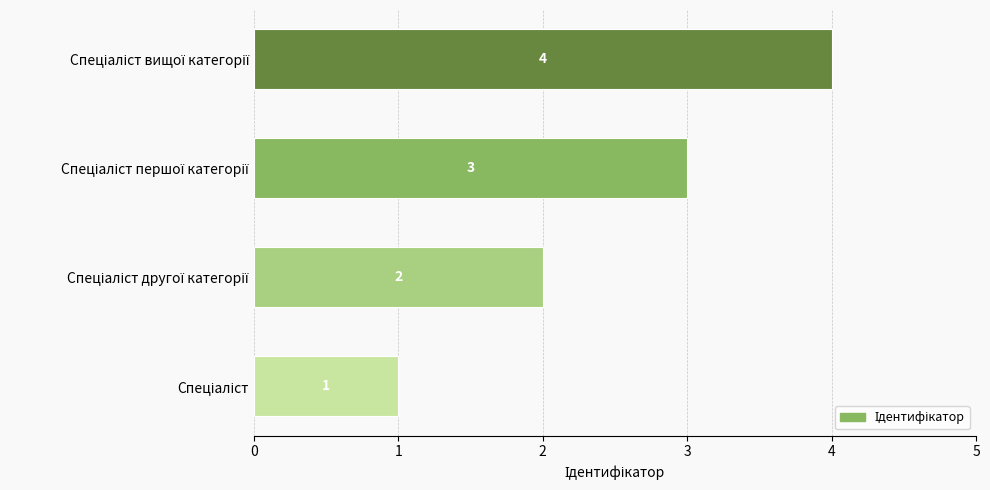

What is the difference between the maximum and minimum values?

3